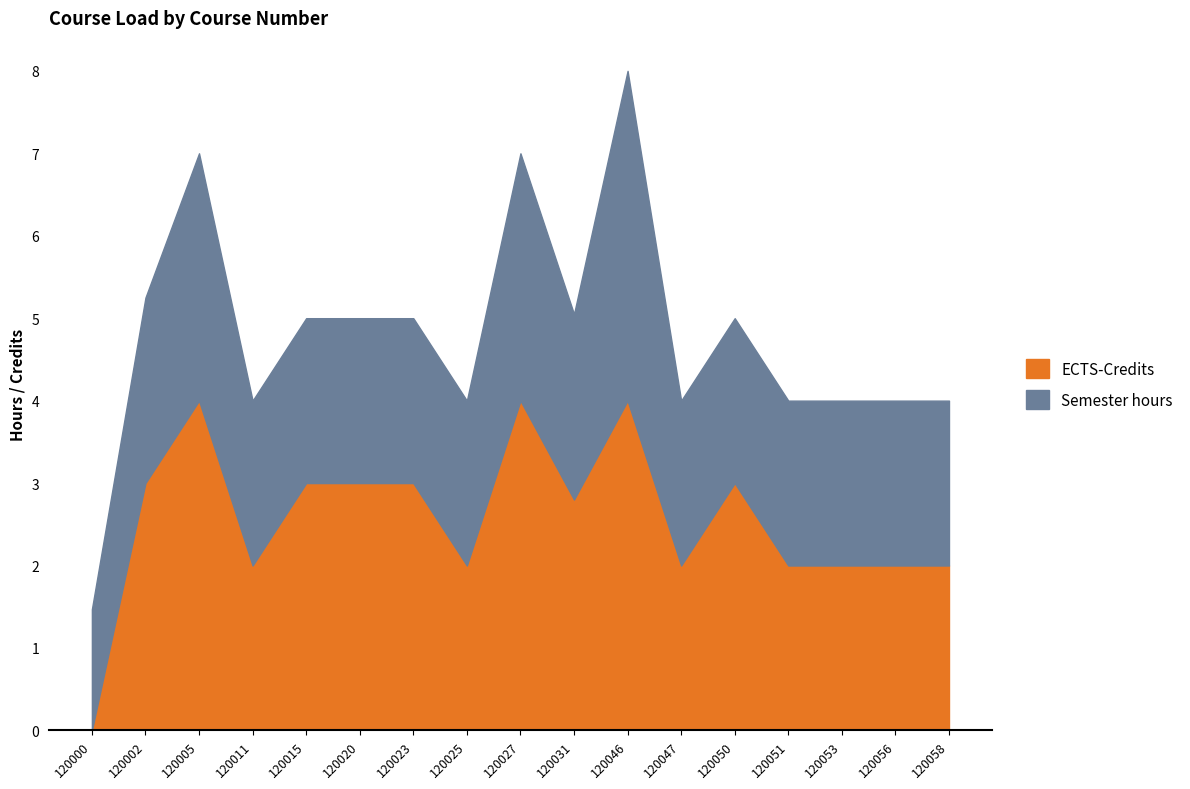

At which label is Semester hours closest to 2?

120011